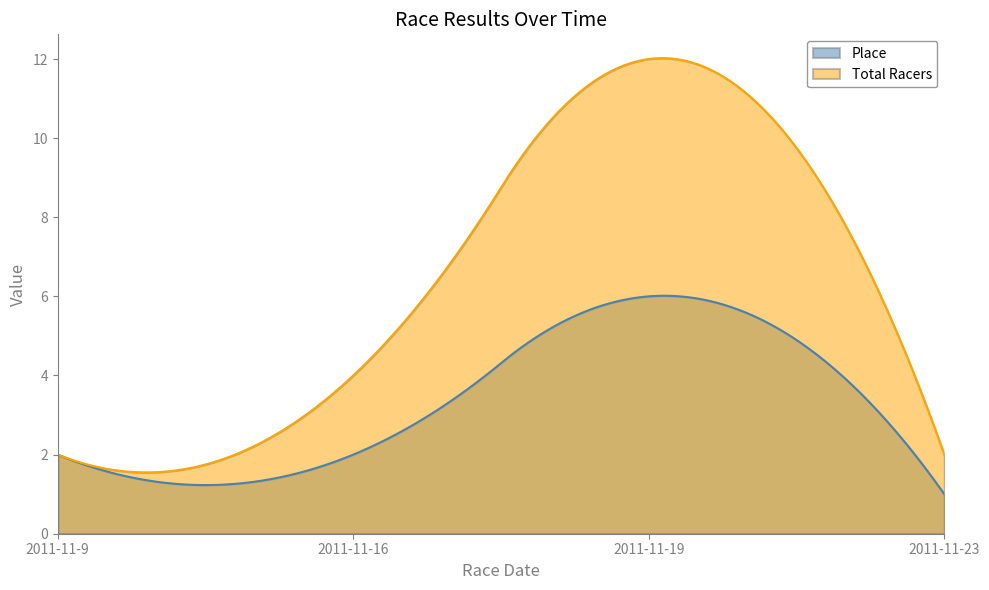

What are all the series names shown in the legend?

Place, Total Racers